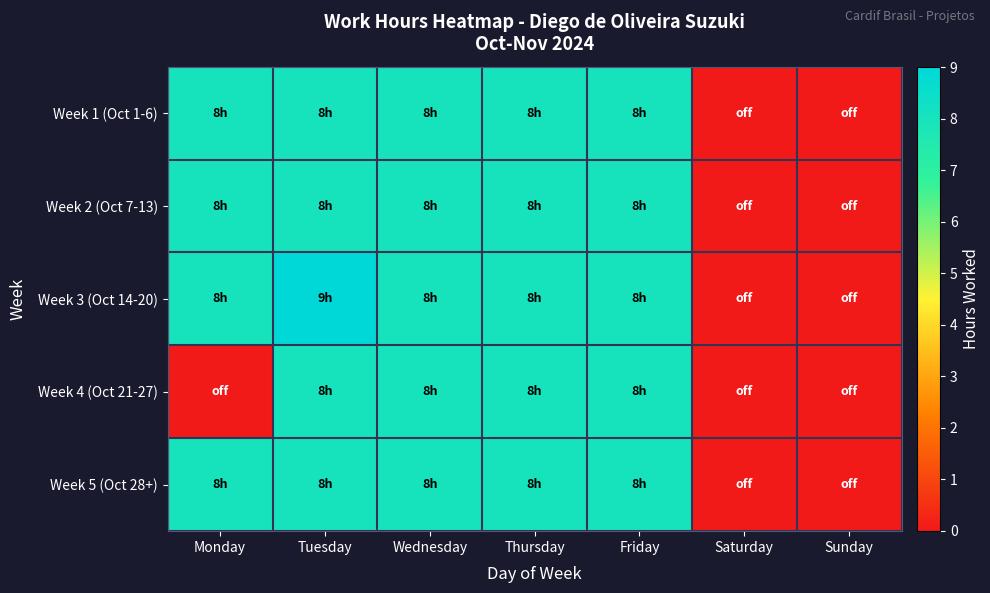

At how many categories does at least one series exceed 4?

5